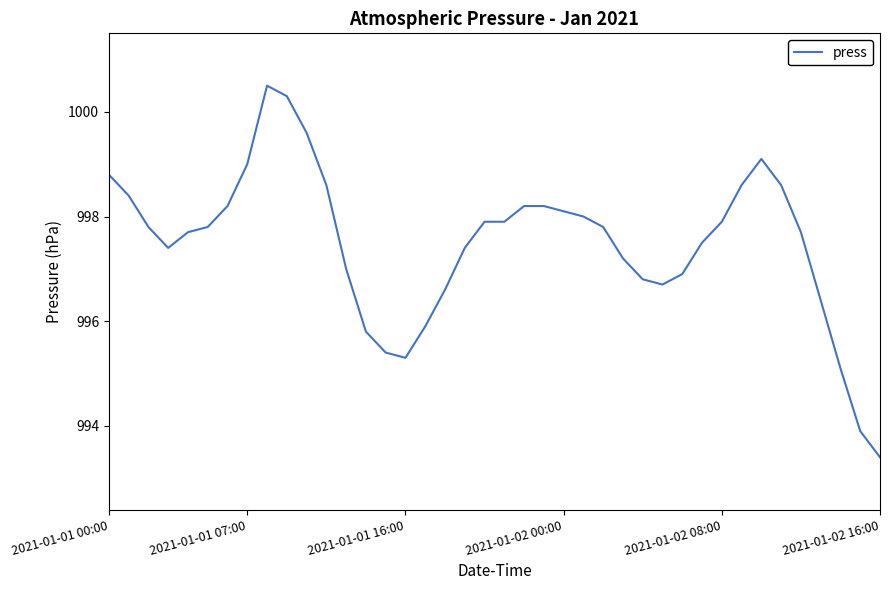

What is the difference between the maximum and minimum values?

7.1